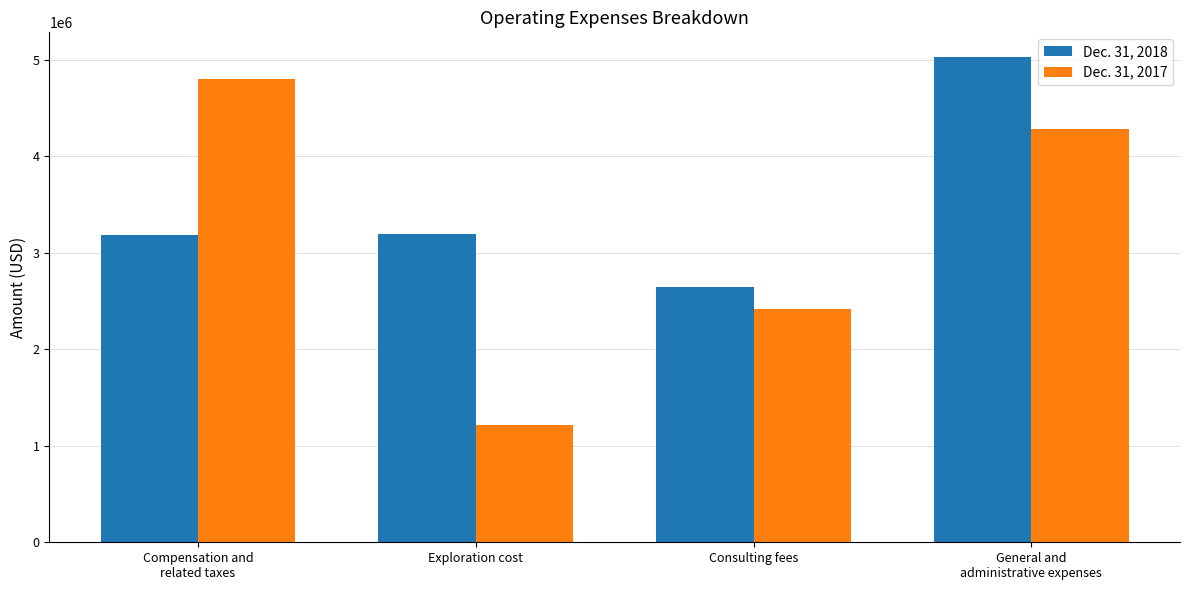

How many values in the Dec. 31, 2017 series are below 4287909?

2